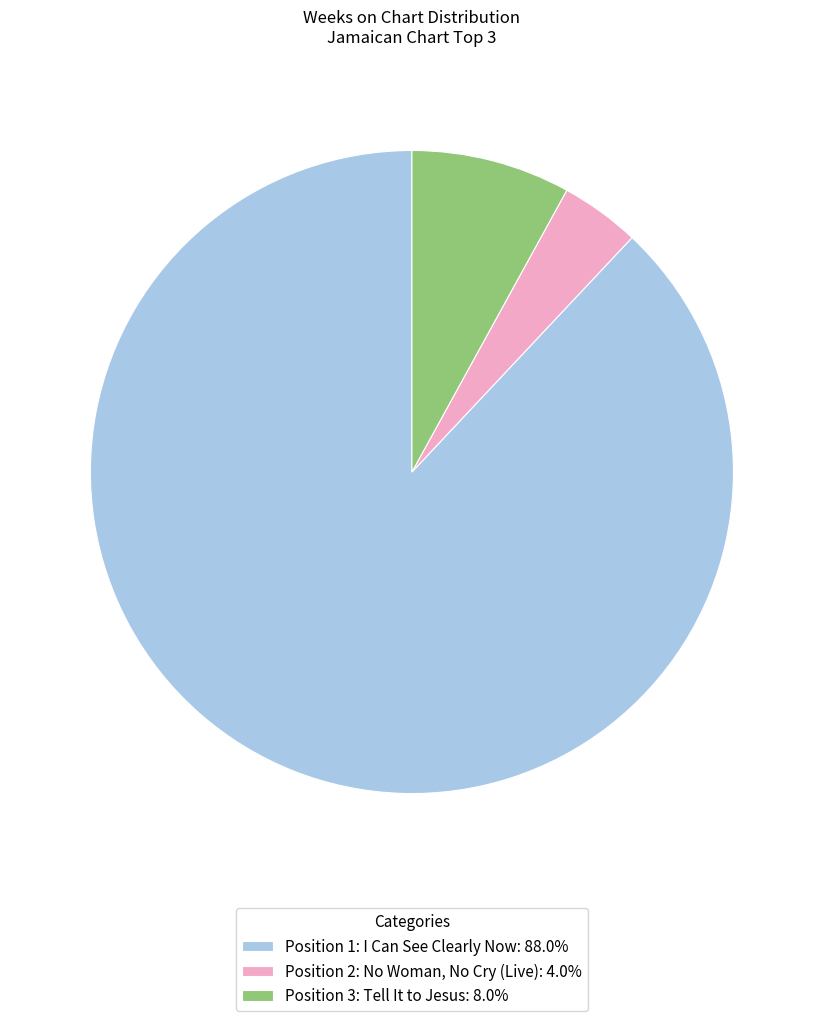

Is Position 2: No Woman, No Cry (Live): 4.0% the majority of the pie?

No